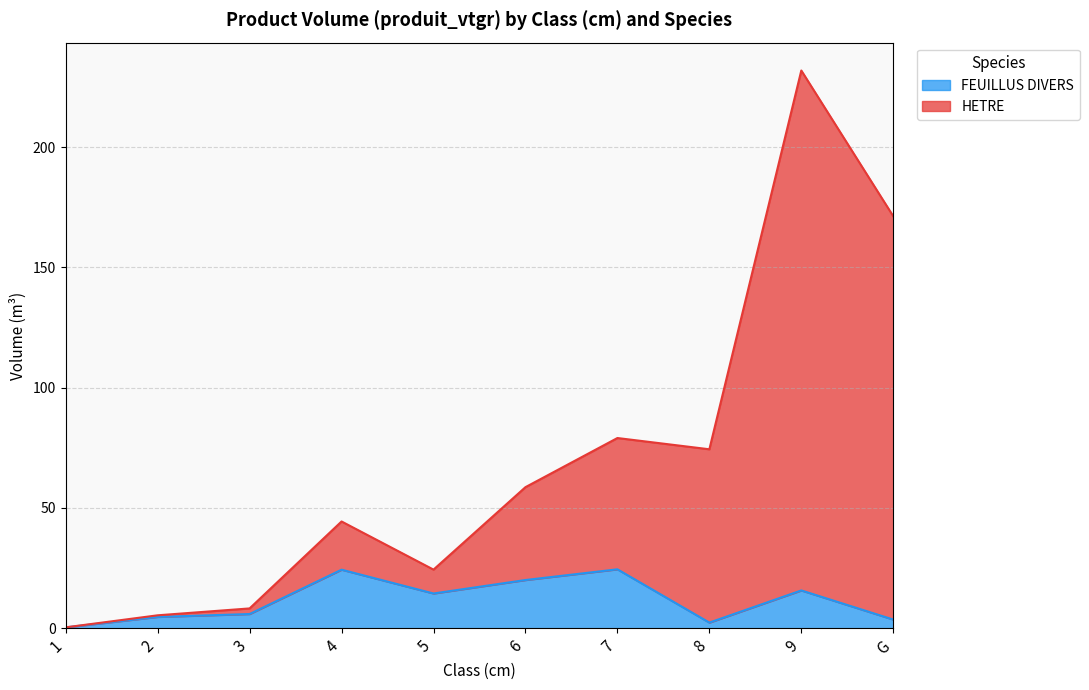

What is the label of the 8th point from the left?

8